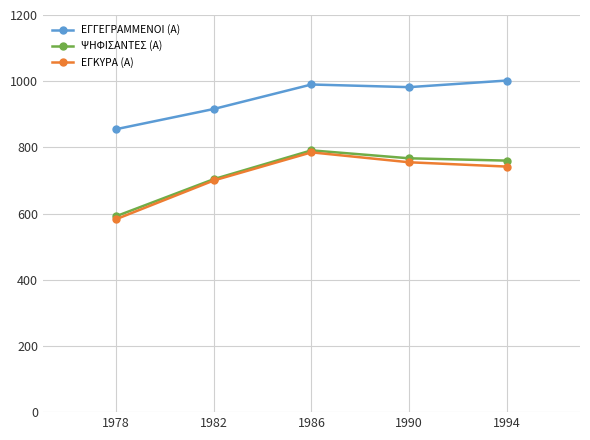

At which label does ΨΗΦΙΣΑΝΤΕΣ (Α) reach its peak?

1986